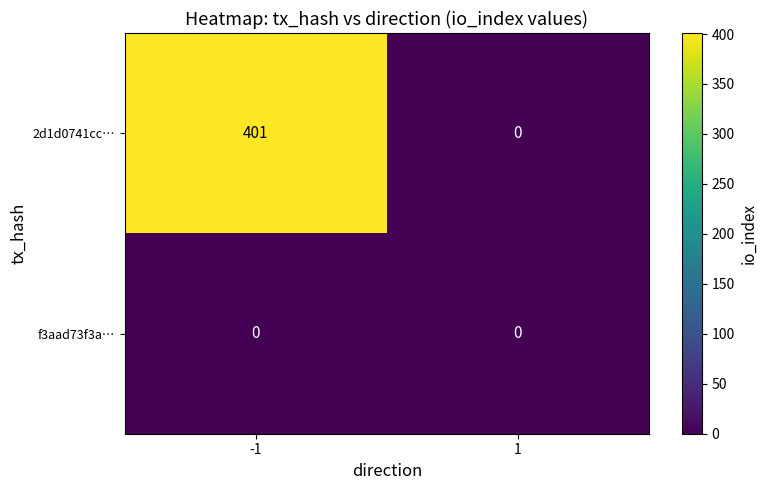

Which series has the widest spread of values?

2d1d0741cc…